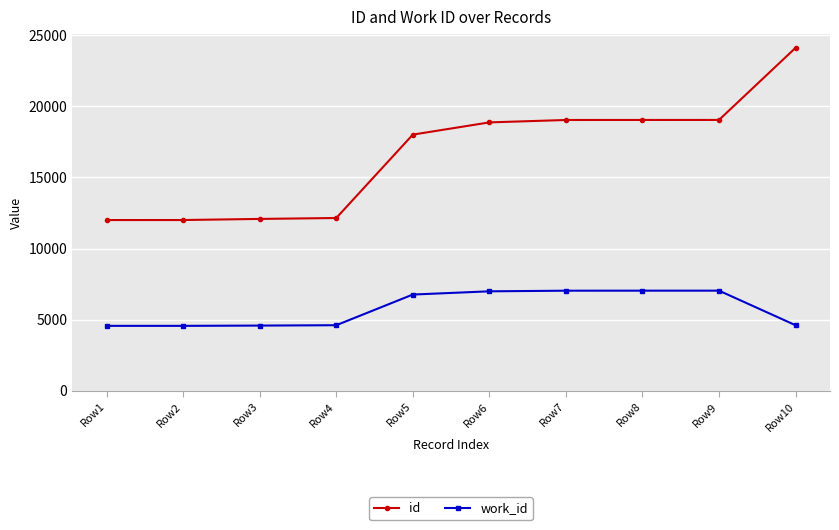

What are all the series names shown in the legend?

id, work_id